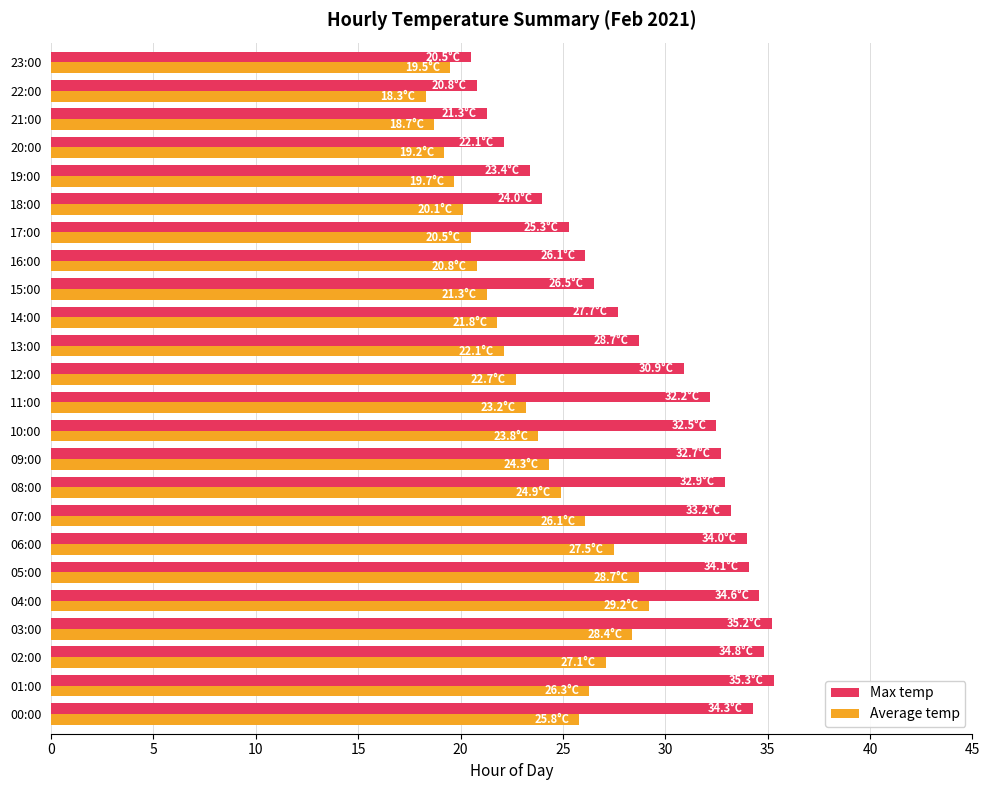

Which series has the largest total across all categories?

Max temp